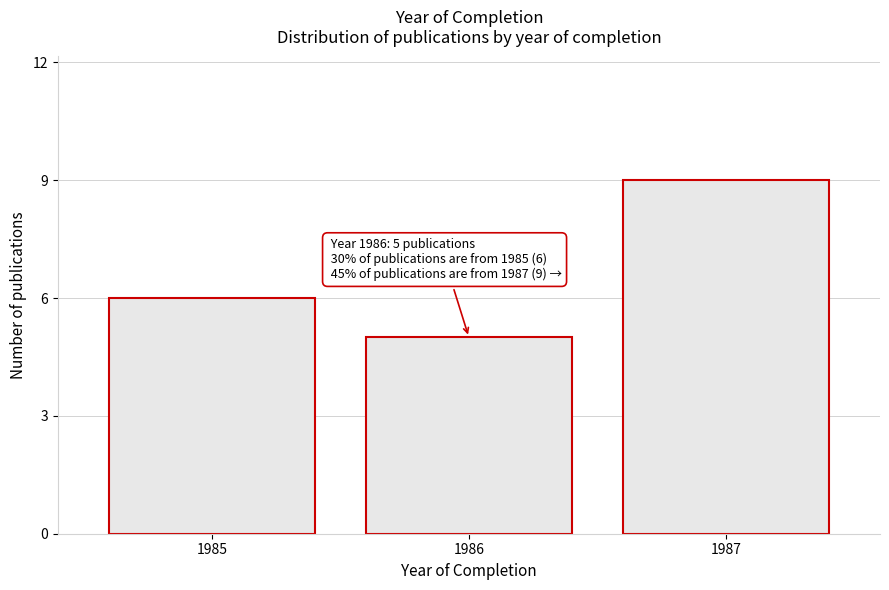

Reading left to right, what are all the values shown in this chart?

1985=6	1986=5	1987=9